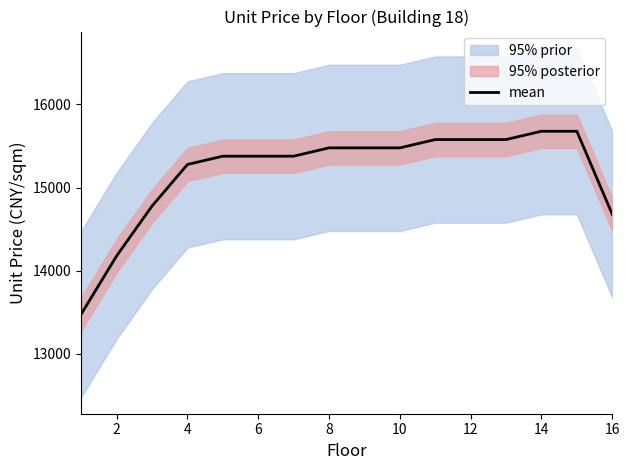

What is the maximum value for mean?

15678